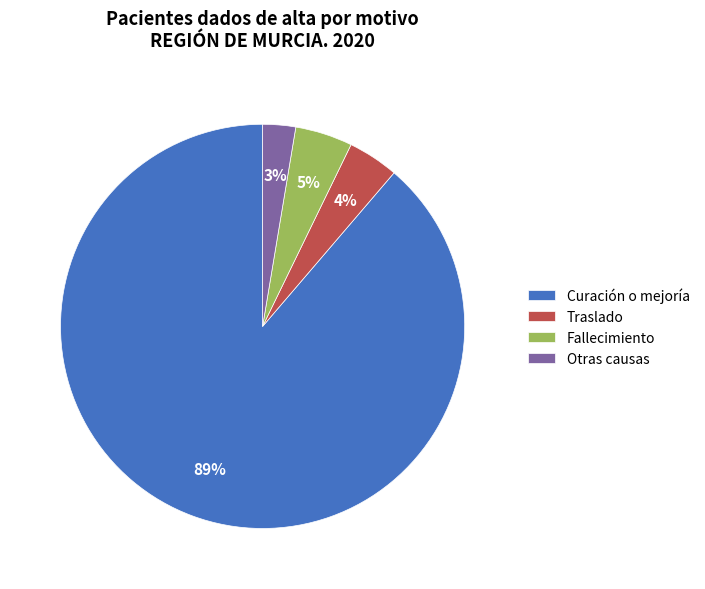

Which slice is the smallest?

Otras causas